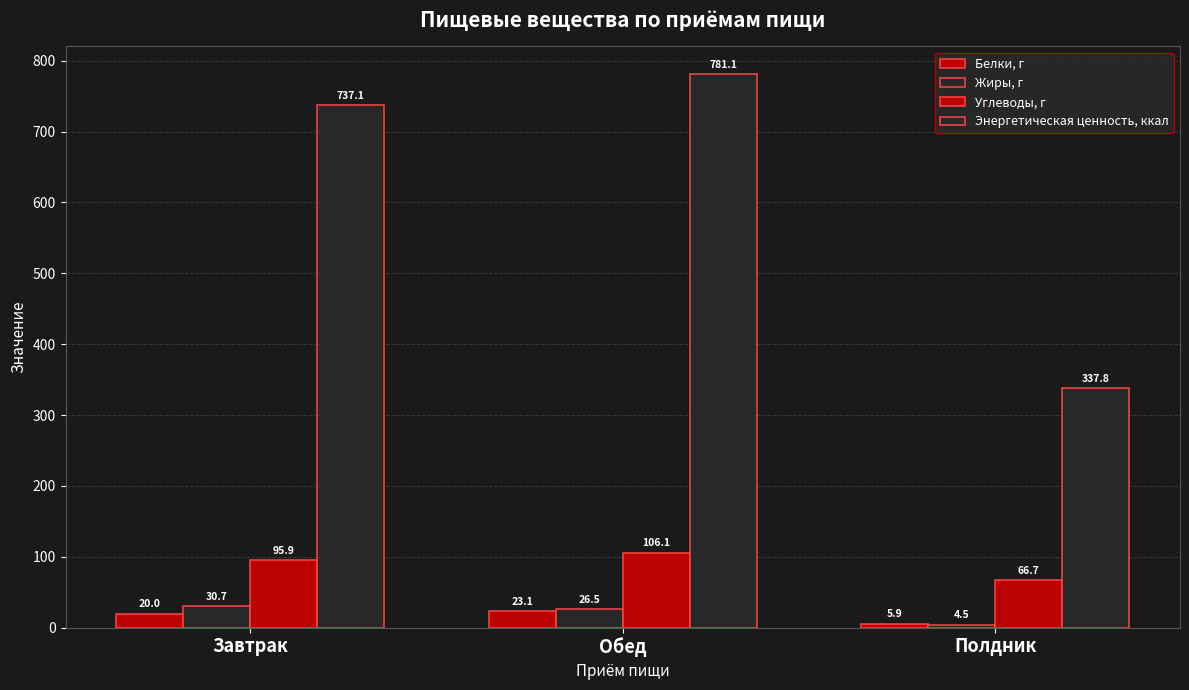

Are the bars grouped side by side (vs. stacked)?

Yes